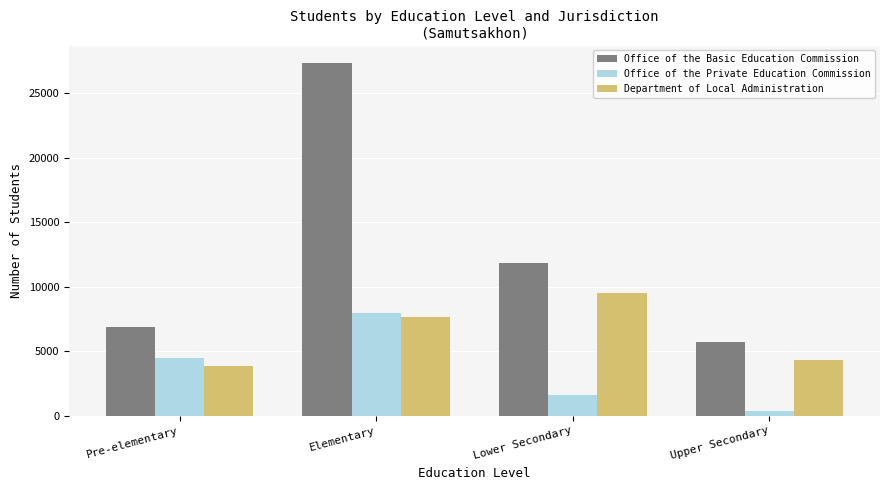

List the labels in order of Department of Local Administration value, smallest first.

Pre-elementary, Upper Secondary, Elementary, Lower Secondary